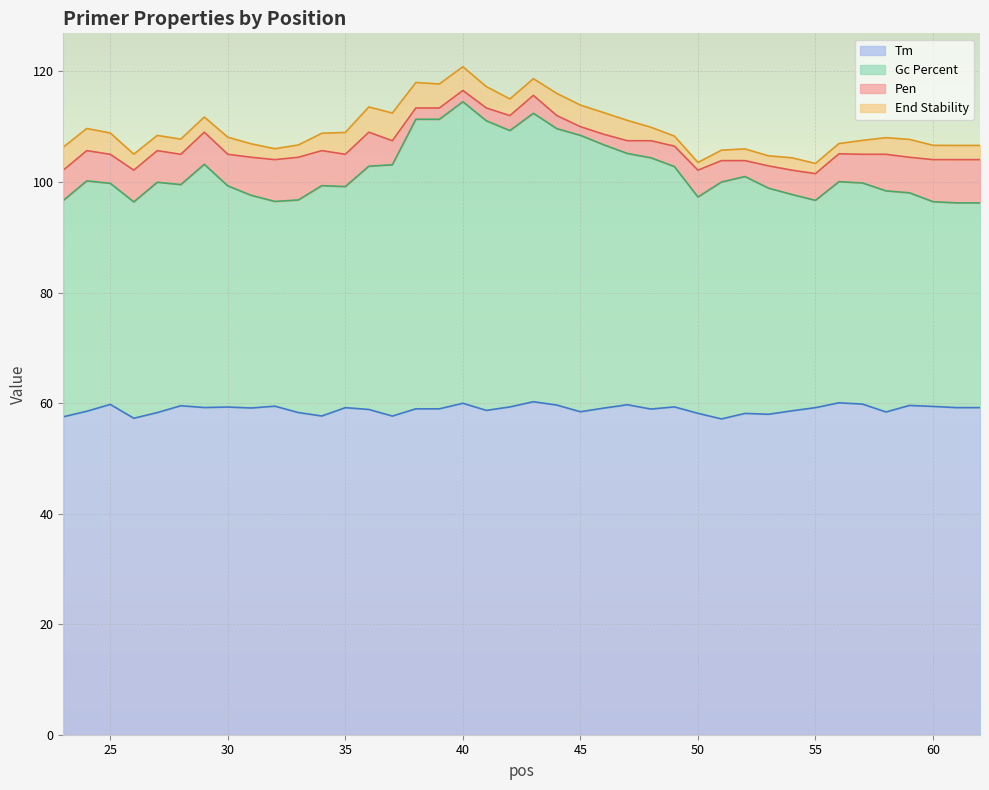

True or false: PRIMER_LEFT_0_TM has a value of 15.1 at 32.

False